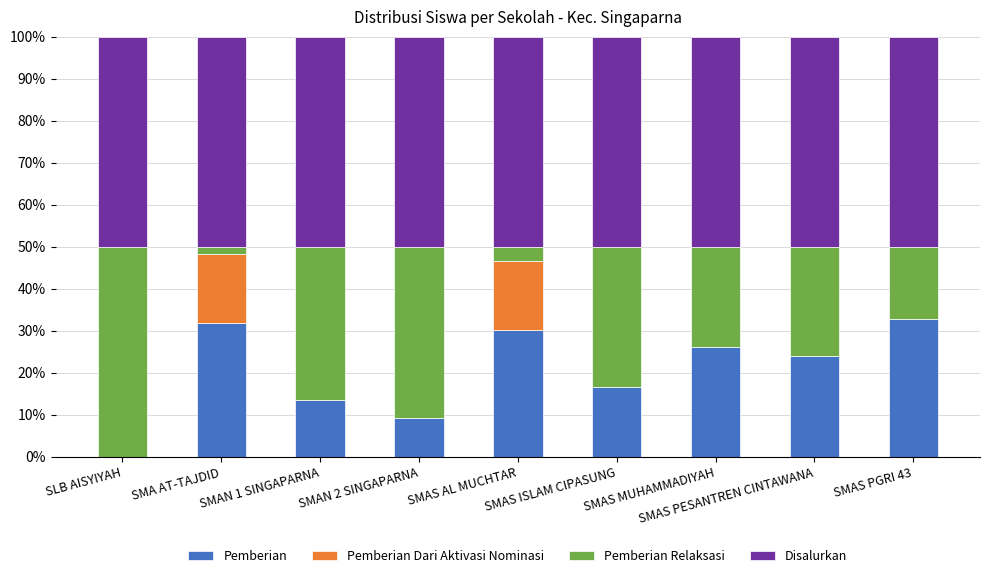

What is the sum of all Pemberian values?

184.6